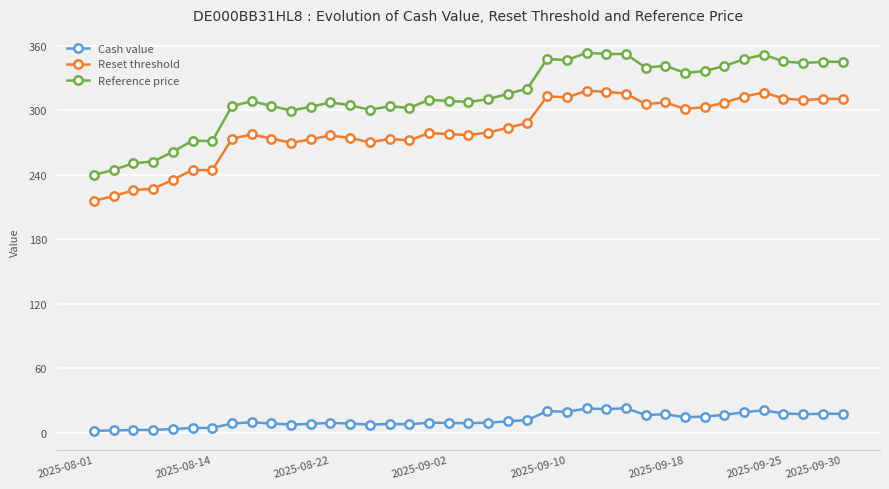

What is the value of the Reference price point at the 31st from the left?

334.8